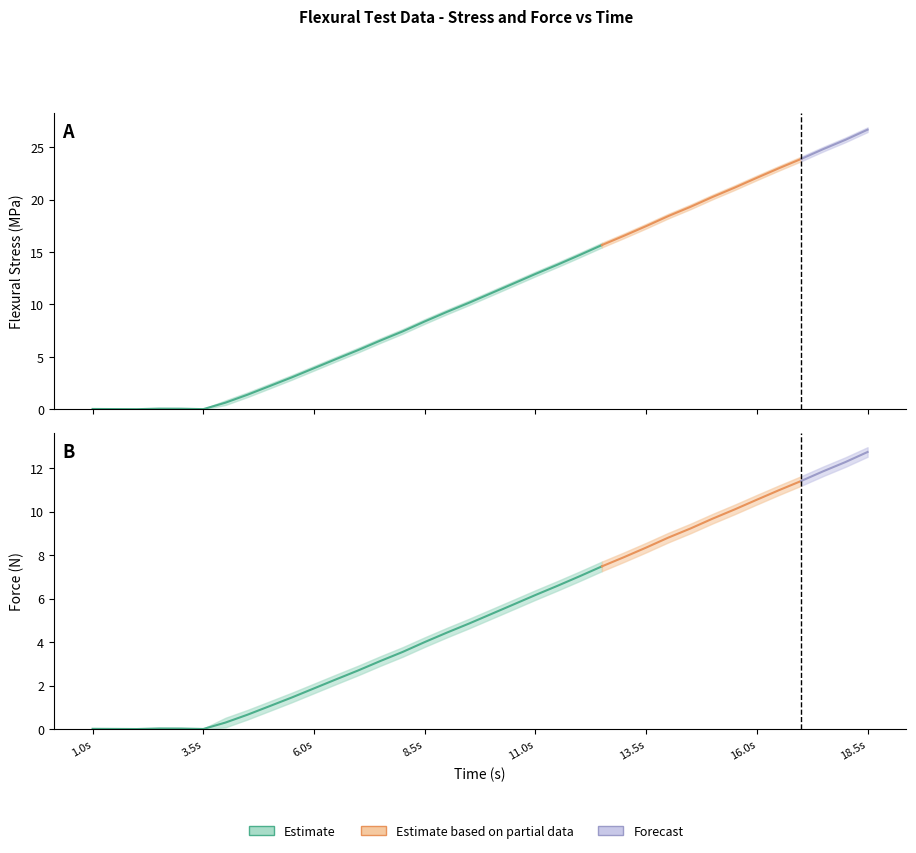

The value of Flexural Stress Upper at 9.0 is 16.4. True or false?

False